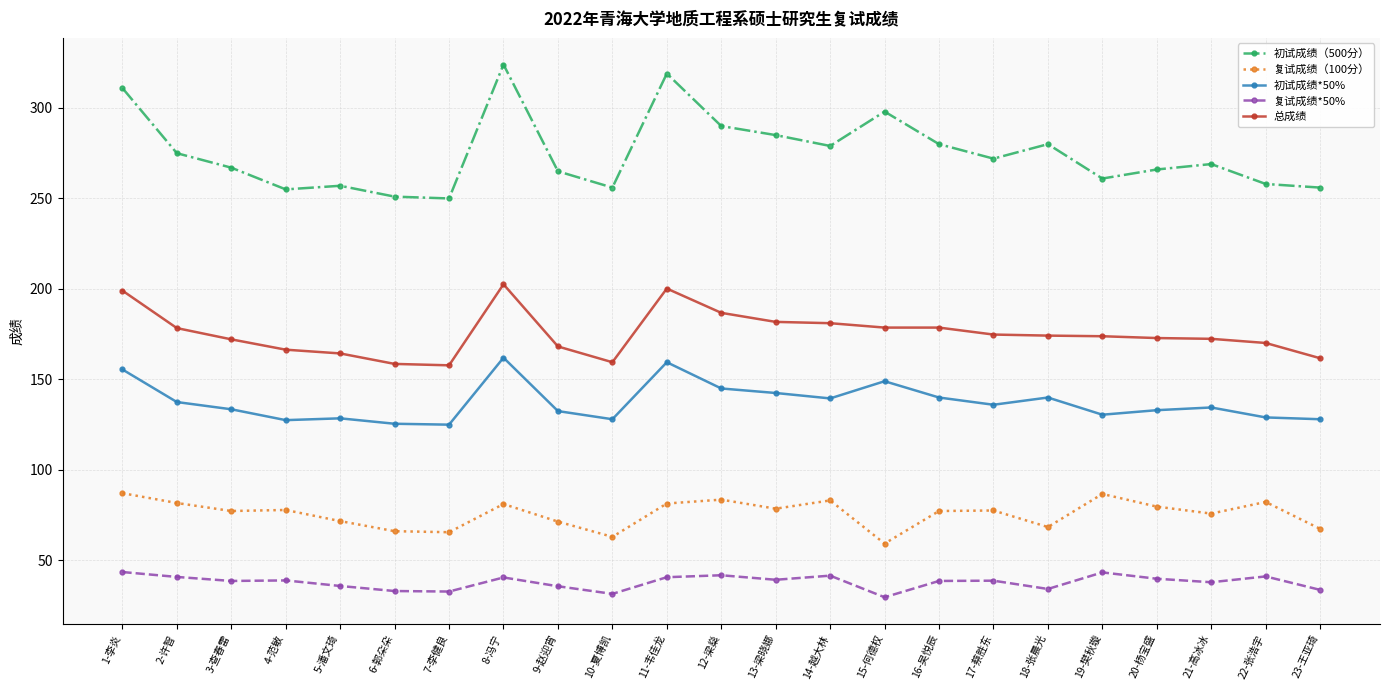

What is the average value of the 初试成绩（500分） series?

275.0